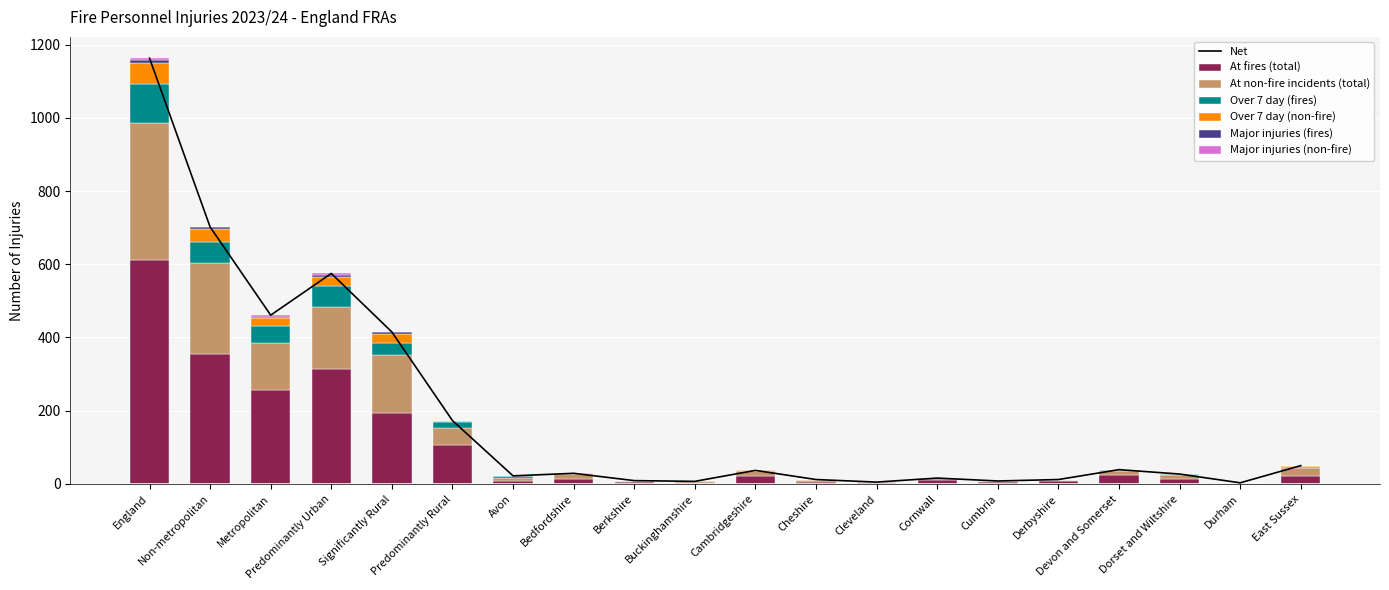

What is the label of the 19th bar from the right?

Non-metropolitan